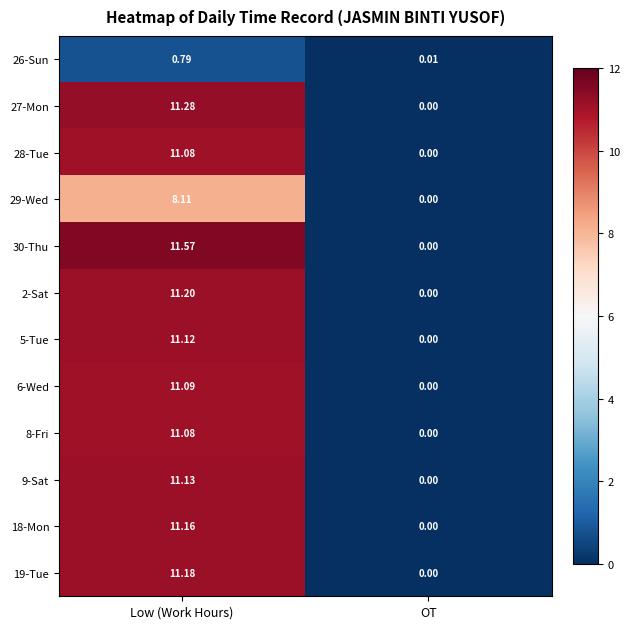

Where does the 9-Sat series first go above 11?

Low (Work Hours)